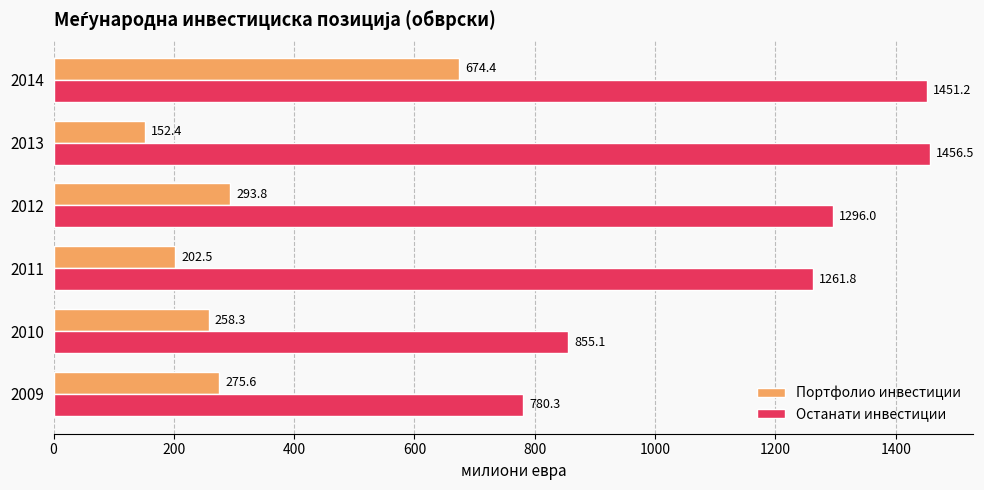

Rank the categories by Портфолио инвестиции value from lowest to highest.

2013, 2011, 2010, 2009, 2012, 2014